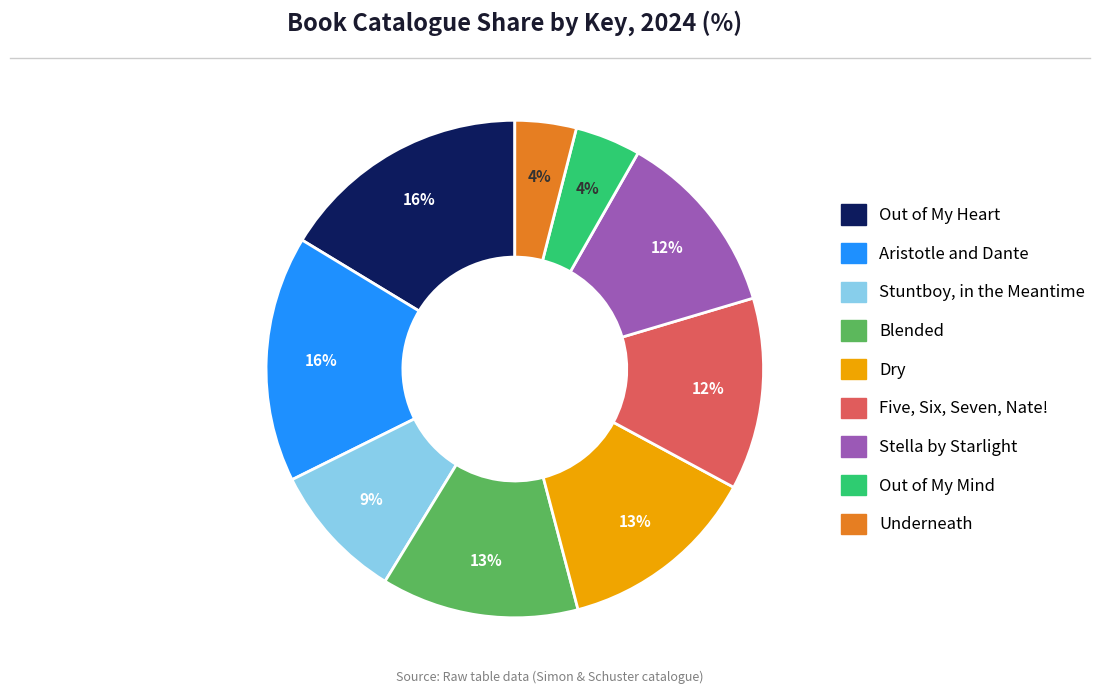

How many segments does this pie chart have?

9